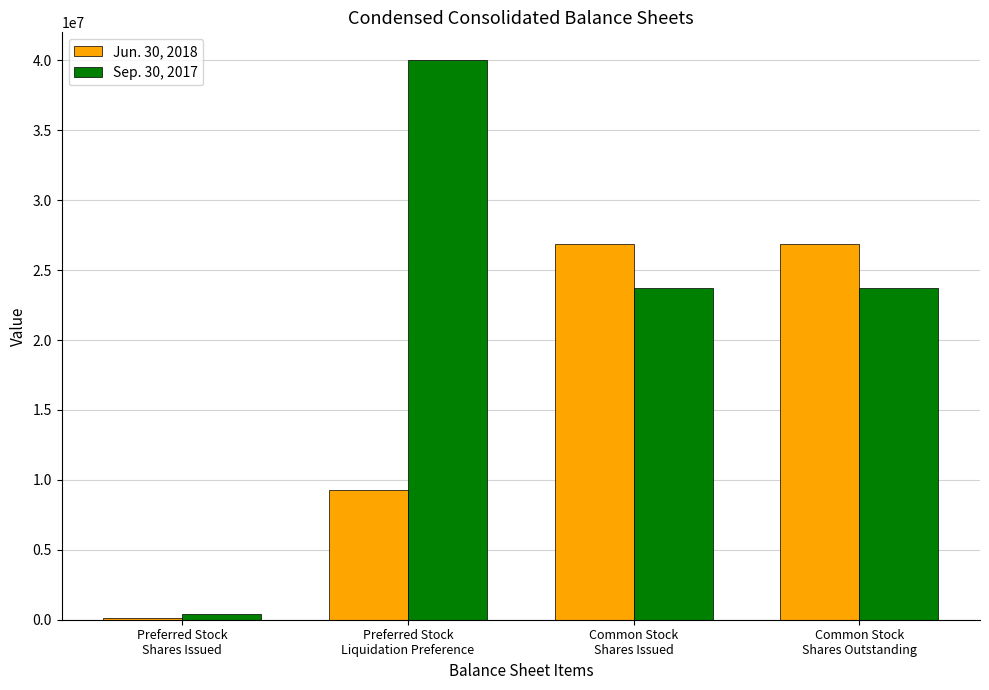

Which series has the largest total across all categories?

Sep. 30, 2017